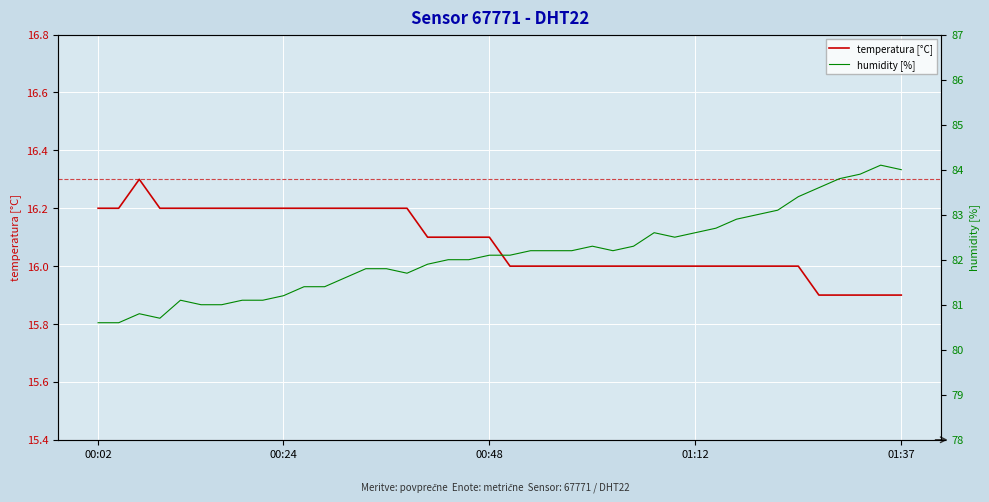

Is the value of humidity [%] at 12 greater than the value of temperatura [°C] at 25?

Yes